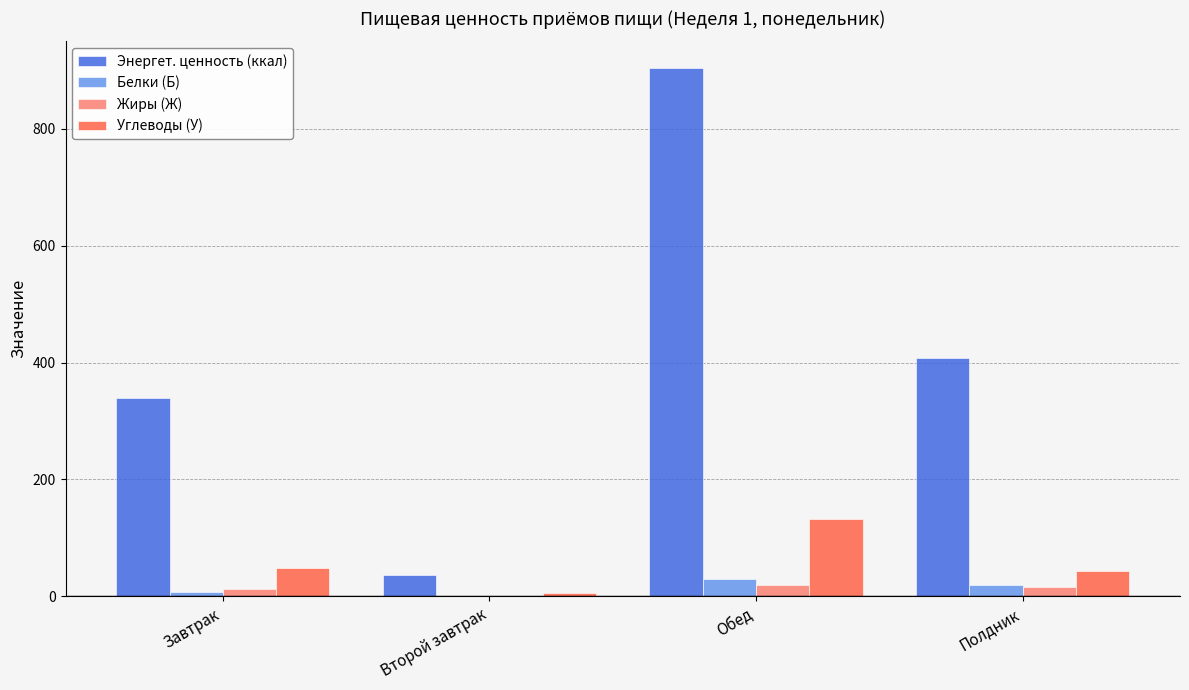

Which series has the largest total across all categories?

Энергет. ценность (ккал)